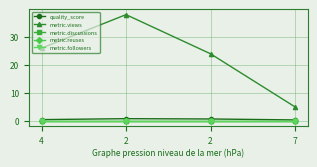

Is this an area chart (filled region under the line)?

No